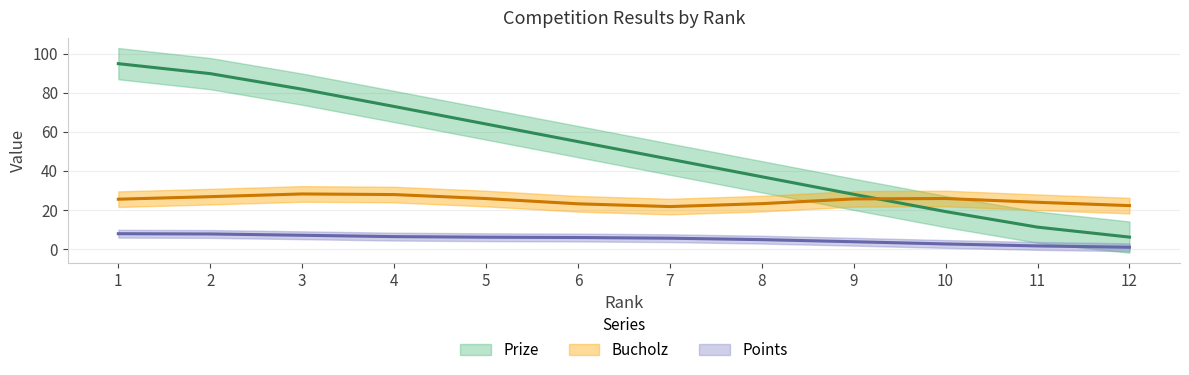

What is the difference between the Prize values at 4 and 7?

27